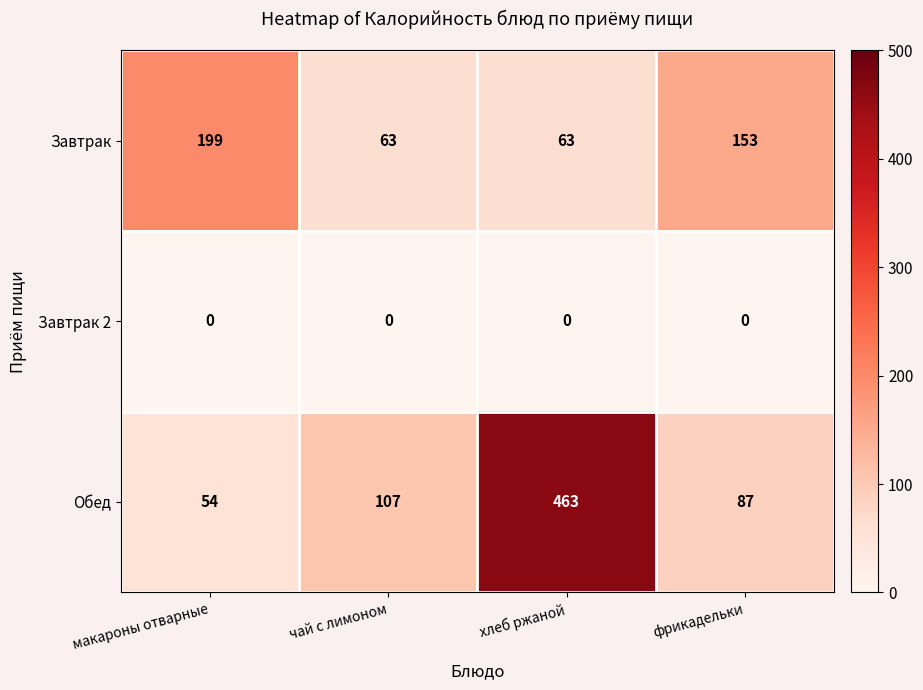

The value of Завтрак at макароны отварные is 102. True or false?

False